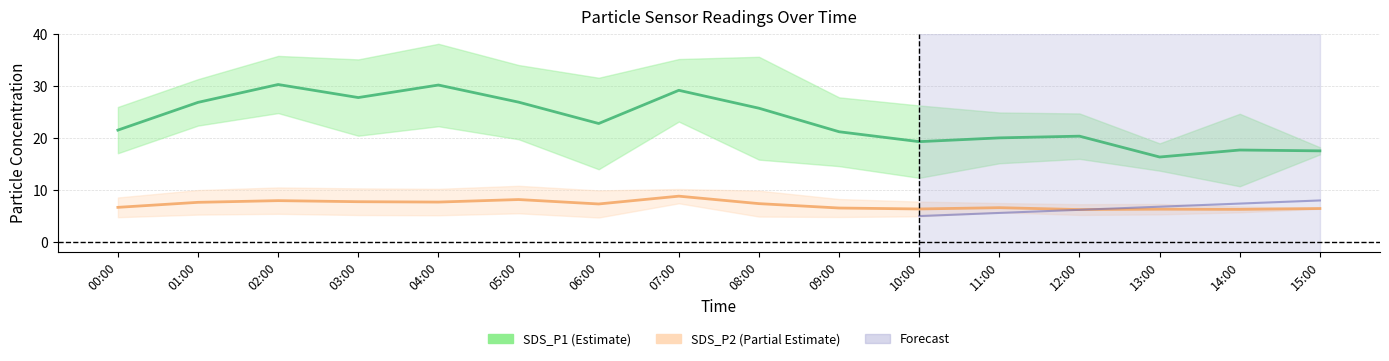

Which series has the largest total across all categories?

SDS_P1_upper